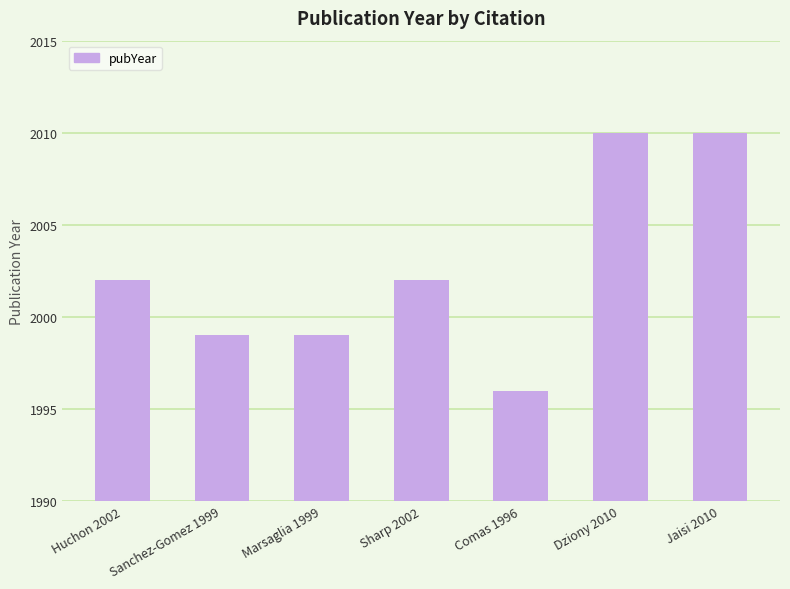

What is the difference between the second highest and minimum values?

14